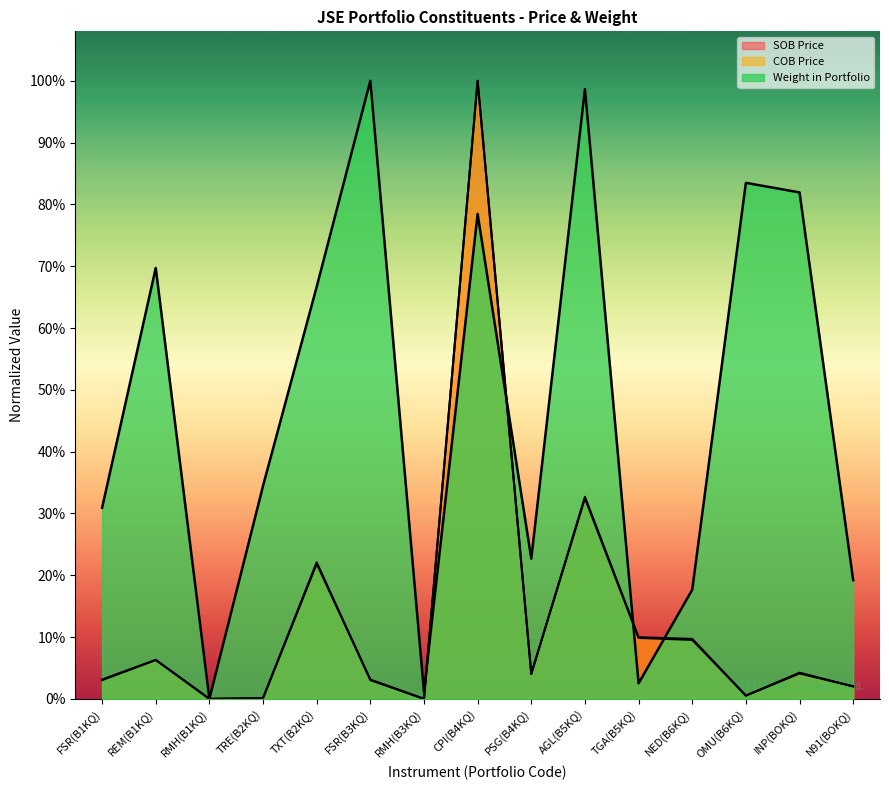

What is the sum of all SOB Price values?

2.0